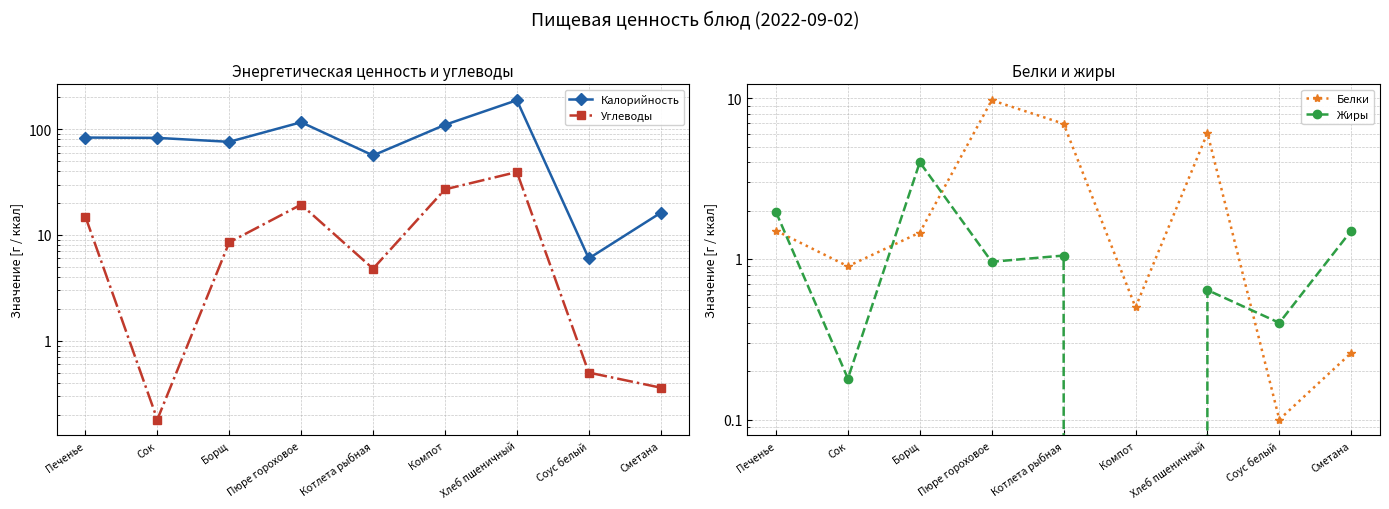

Count the number of categories in the chart.

9